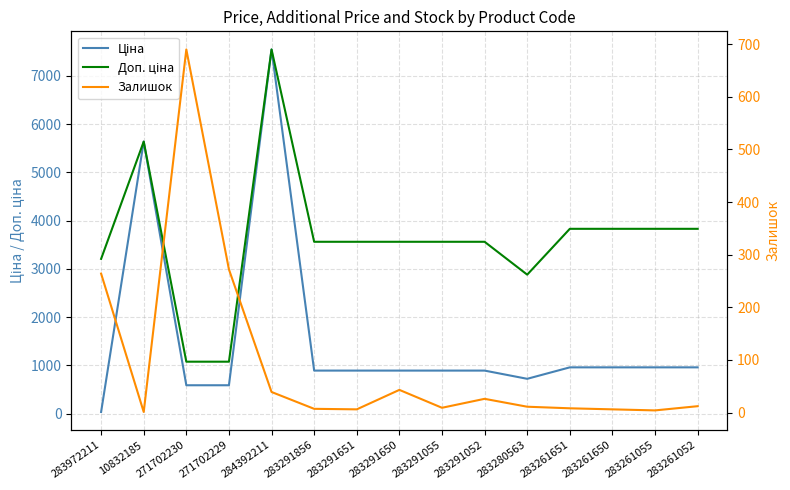

Is it true that Доп. ціна equals 1074.5 at 271702230?

True